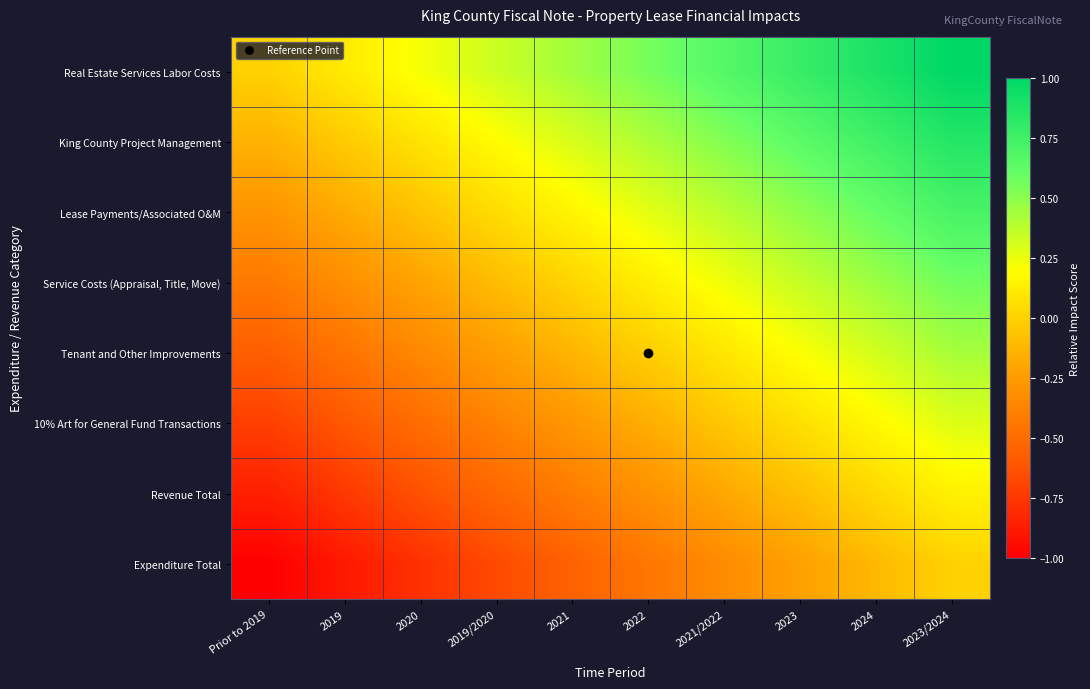

Reading left to right, list all the values displayed in this chart.

Real Estate Services Labor Costs: Prior to 2019=0.0	2019=0.1	2020=0.2	2019/2020=0.3	2021=0.4	2022=0.6	2021/2022=0.7	2023=0.8	2024=0.9	2023/2024=1.0
King County Project Management: Prior to 2019=-0.1	2019=-0.0	2020=0.1	2019/2020=0.2	2021=0.3	2022=0.4	2021/2022=0.5	2023=0.6	2024=0.7	2023/2024=0.9
Lease Payments/Associated O&M: Prior to 2019=-0.3	2019=-0.2	2020=-0.1	2019/2020=0.0	2021=0.2	2022=0.3	2021/2022=0.4	2023=0.5	2024=0.6	2023/2024=0.7
Service Costs (Appraisal, Title, Move): Prior to 2019=-0.4	2019=-0.3	2020=-0.2	2019/2020=-0.1	2021=0.0	2022=0.1	2021/2022=0.2	2023=0.3	2024=0.5	2023/2024=0.6
Tenant and Other Improvements: Prior to 2019=-0.6	2019=-0.5	2020=-0.3	2019/2020=-0.2	2021=-0.1	2022=-0.0	2021/2022=0.1	2023=0.2	2024=0.3	2023/2024=0.4
10% Art for General Fund Transactions: Prior to 2019=-0.7	2019=-0.6	2020=-0.5	2019/2020=-0.4	2021=-0.3	2022=-0.2	2021/2022=-0.0	2023=0.1	2024=0.2	2023/2024=0.3
Revenue Total: Prior to 2019=-0.9	2019=-0.7	2020=-0.6	2019/2020=-0.5	2021=-0.4	2022=-0.3	2021/2022=-0.2	2023=-0.1	2024=0.0	2023/2024=0.1
Expenditure Total: Prior to 2019=-1.0	2019=-0.9	2020=-0.8	2019/2020=-0.7	2021=-0.6	2022=-0.4	2021/2022=-0.3	2023=-0.2	2024=-0.1	2023/2024=0.0